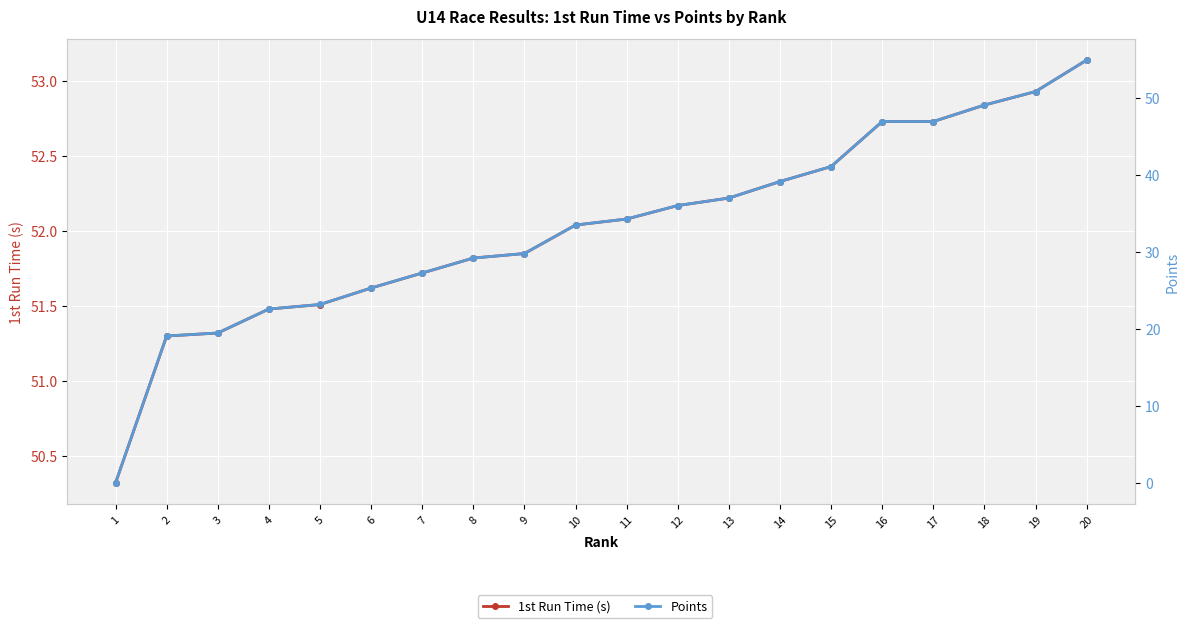

At which category is the sum across all series the highest?

20